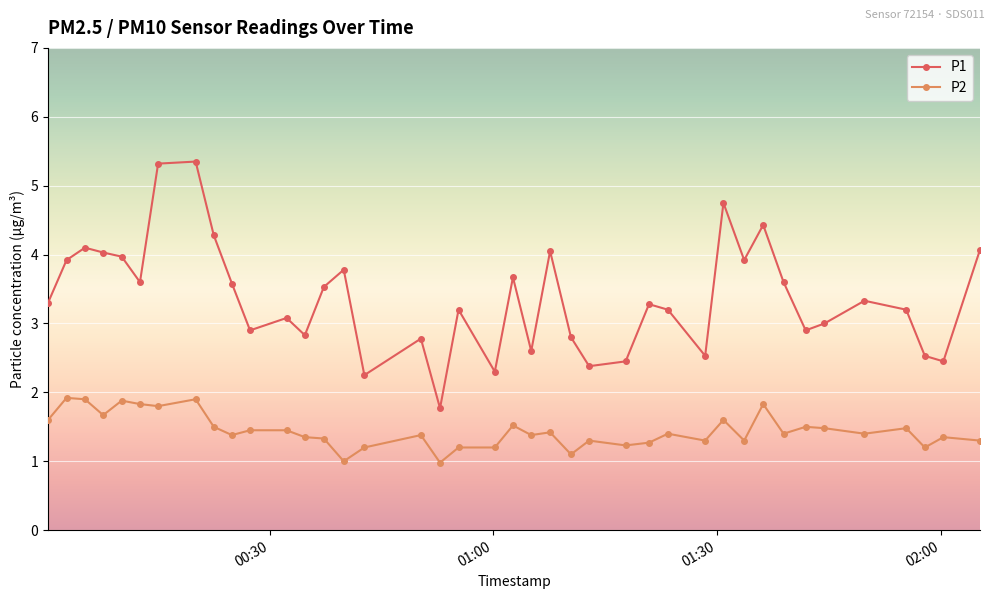

Which series has the widest spread of values?

P1